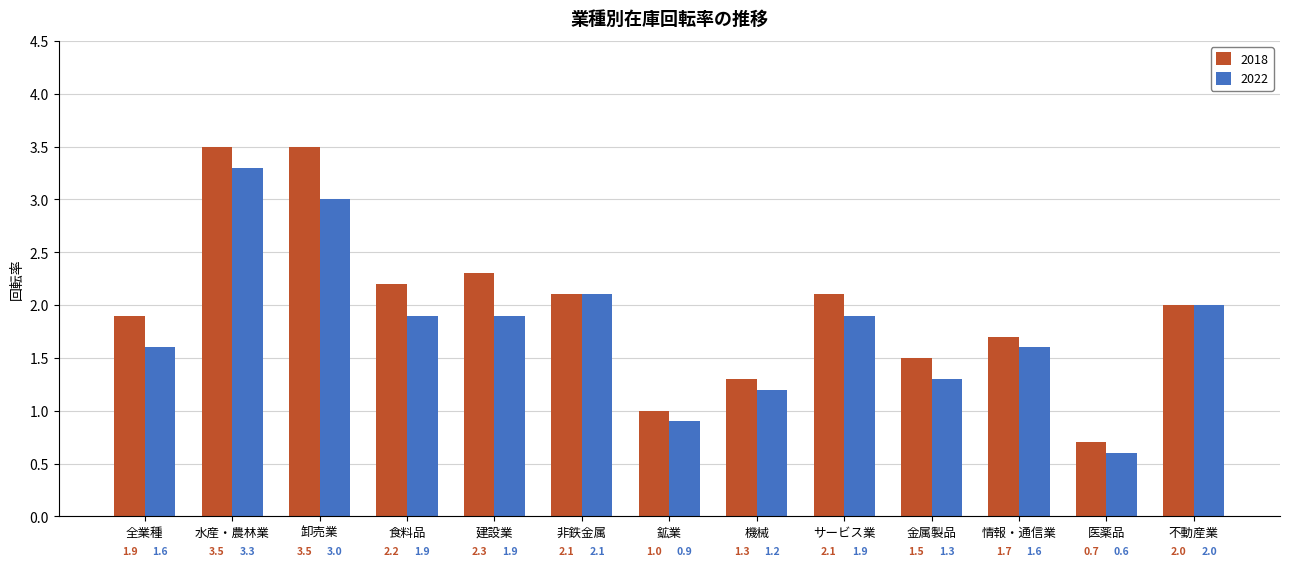

Are the bars grouped side by side (vs. stacked)?

Yes